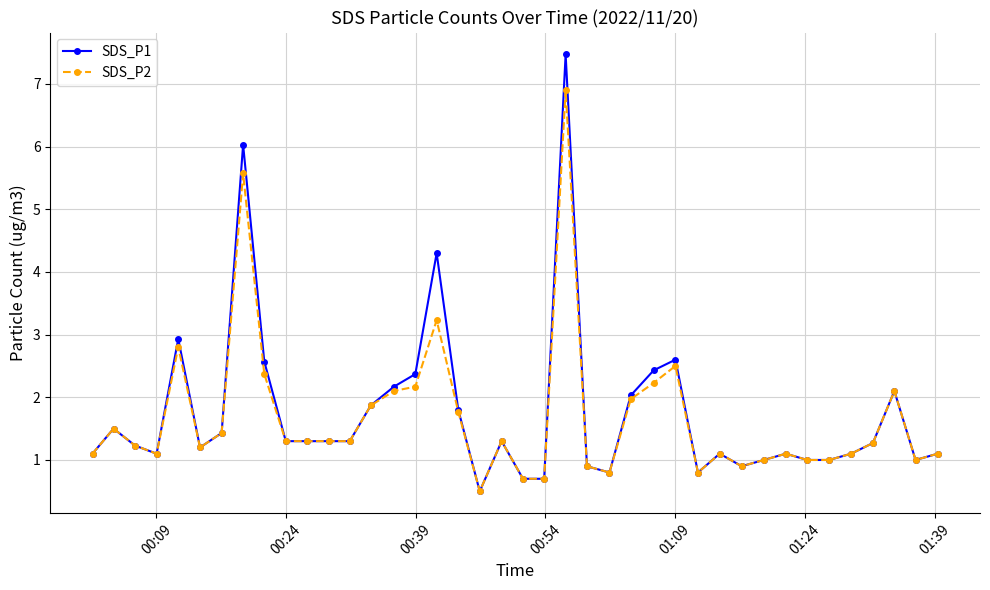

Reading left to right, what are all the values shown in this chart?

SDS_P1: 1.1	1.5	1.2	1.1	2.9	1.2	1.4	6.0	2.6	1.3	1.3	1.3	1.3	1.9	2.2	2.4	4.3	1.8	0.5	1.3	0.7	0.7	7.5	0.9	0.8	2.0	2.4	2.6	0.8	1.1	0.9	1.0	1.1	1.0	1.0	1.1	1.3	2.1	1.0	1.1
SDS_P2: 1.1	1.5	1.2	1.1	2.8	1.2	1.4	5.6	2.4	1.3	1.3	1.3	1.3	1.9	2.1	2.2	3.2	1.8	0.5	1.3	0.7	0.7	6.9	0.9	0.8	2.0	2.2	2.5	0.8	1.1	0.9	1.0	1.1	1.0	1.0	1.1	1.3	2.1	1.0	1.1